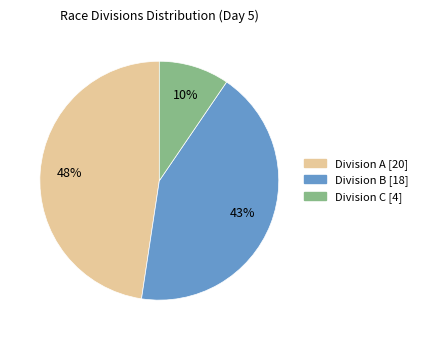

Does any single category account for the majority?

No